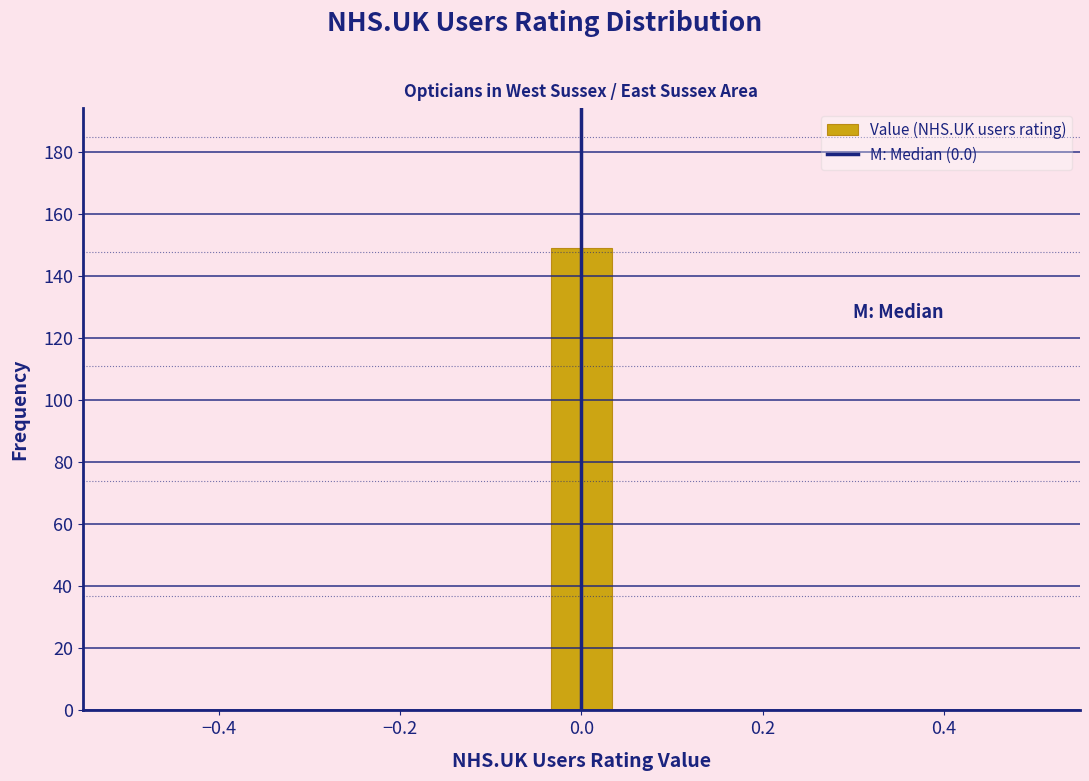

Around what value on the x-axis is the tallest bar? Give the approximate position of its centre, as read against the axis.

0.00